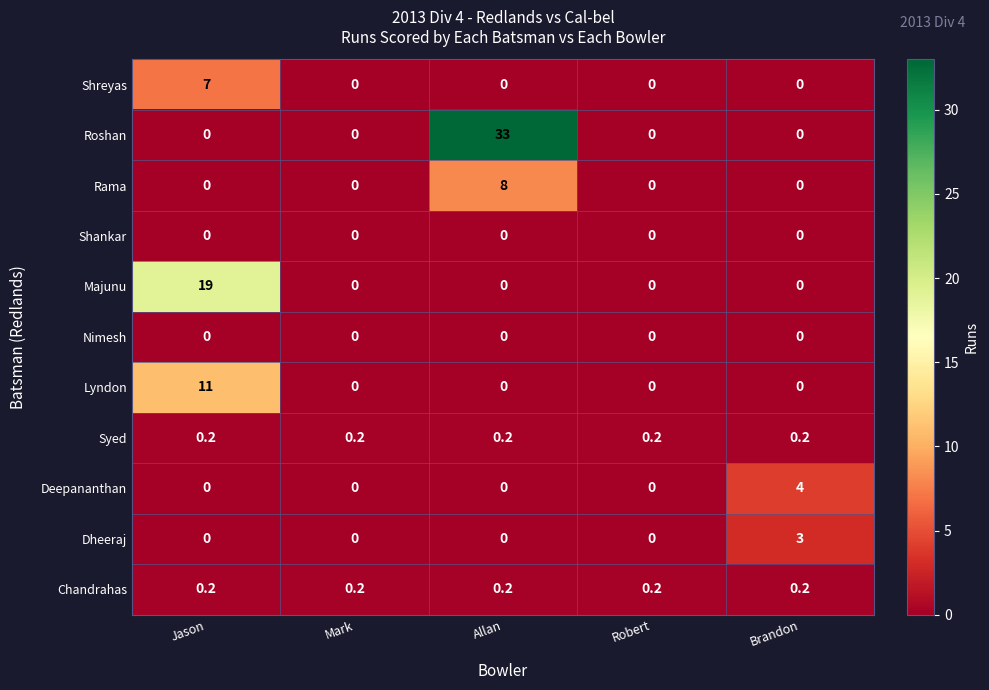

At which label does Deepananthan reach its peak?

Brandon